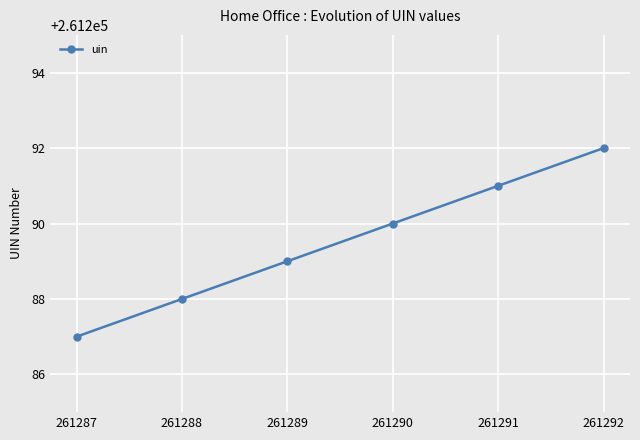

What is the value of the 4th point from the left?

261290